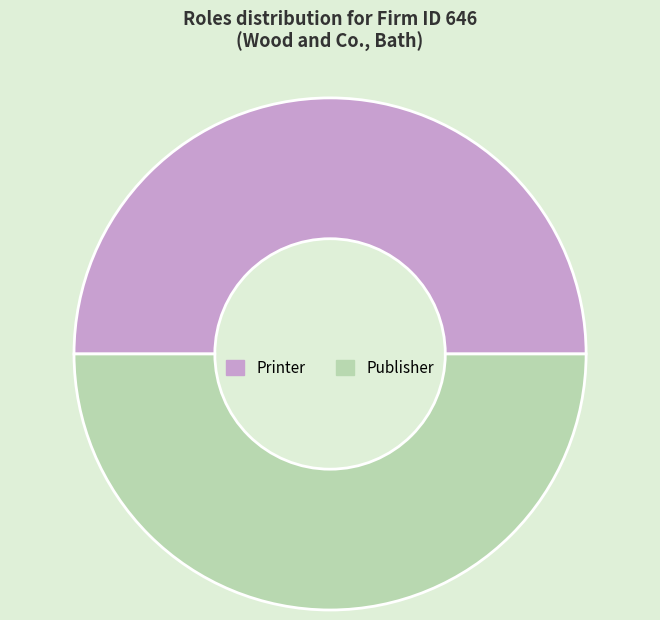

Is it true that Publisher is 66% of the pie?

False